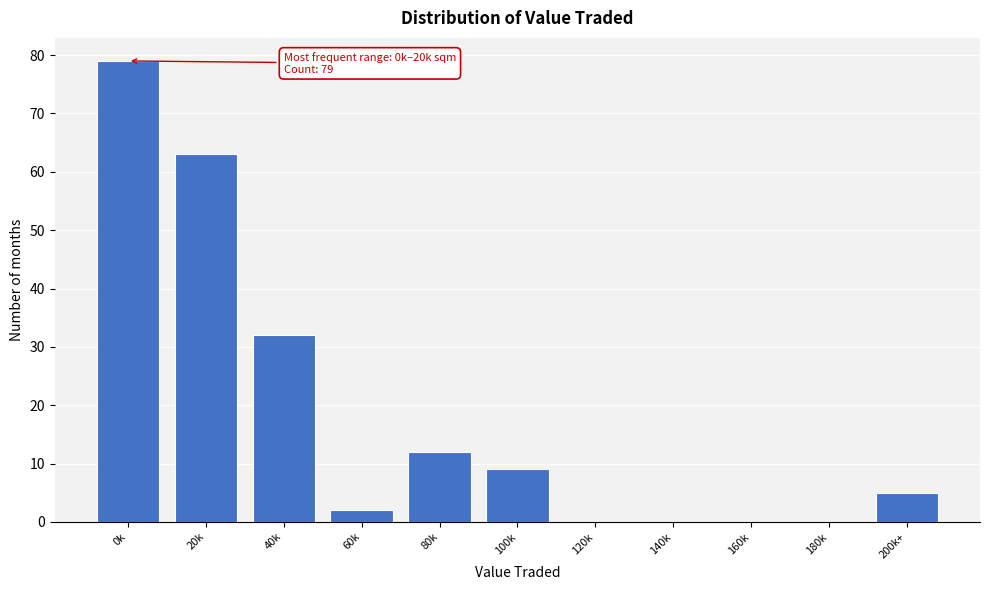

Reading left to right, extract all data points from this chart.

0k=79	20k=63	40k=32	60k=2	80k=12	100k=9	120k=0	140k=0	160k=0	180k=0	200k+=5